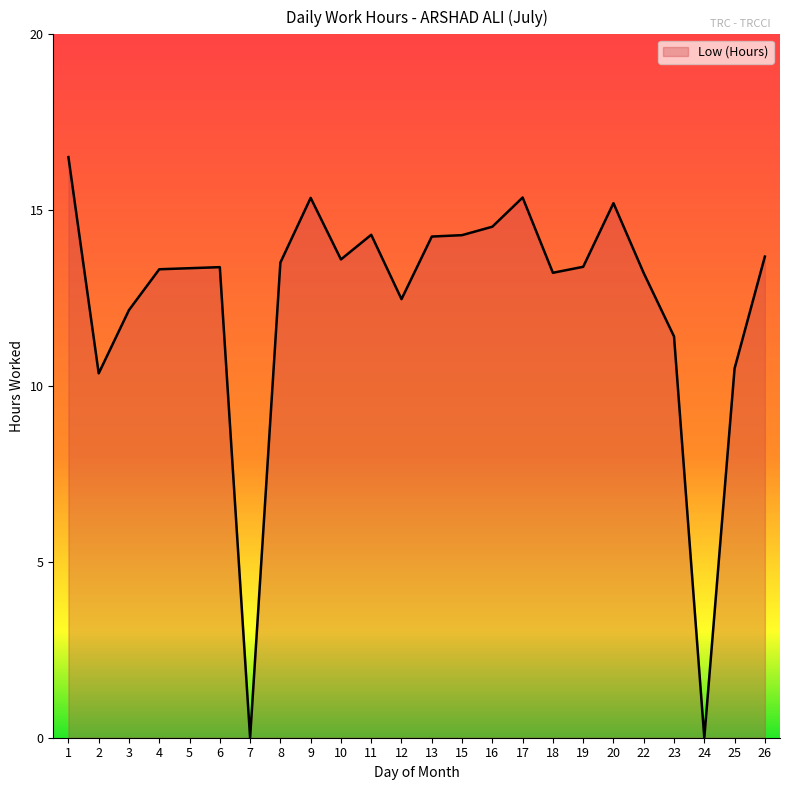

Is it true that the value at 6 is 17.6?

False